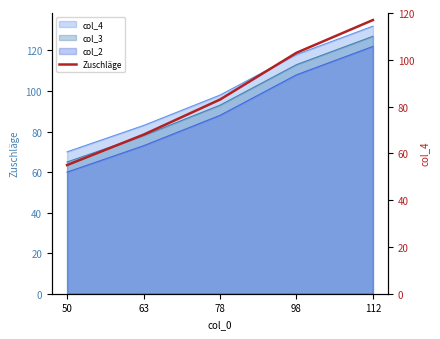

What is the sum of the values at 98 and 63?

171